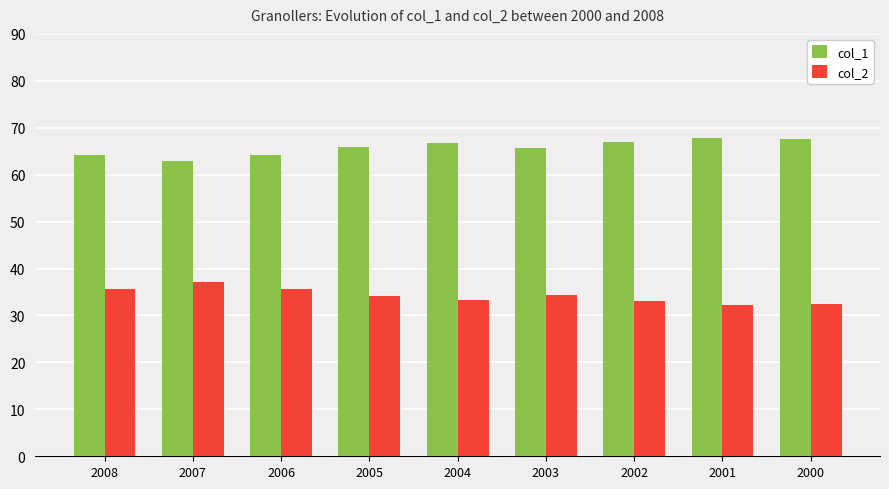

How many values in the col_2 series are below 34?

4